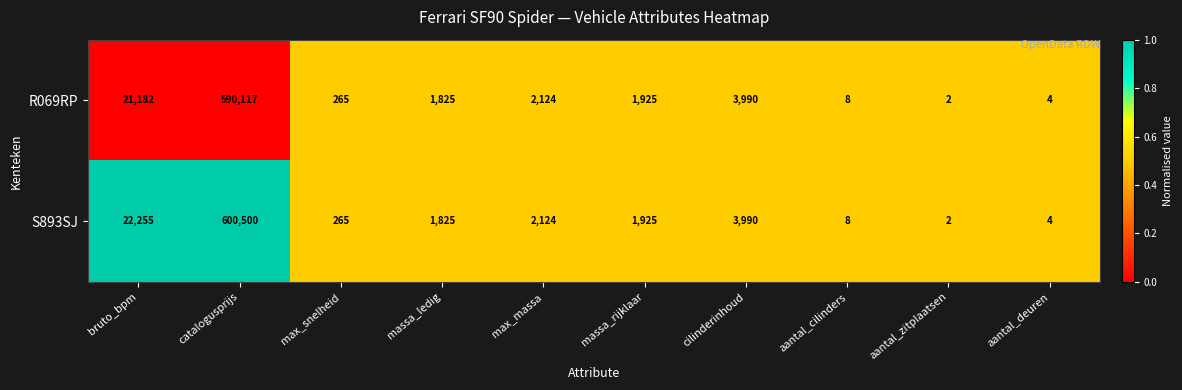

Reading left to right, list all the values displayed in this chart.

R069RP: bruto_bpm=21182	catalogusprijs=590117	max_snelheid=265	massa_ledig=1825	max_massa=2124	massa_rijklaar=1925	cilinderinhoud=3990	aantal_cilinders=8	aantal_zitplaatsen=2	aantal_deuren=4
S893SJ: bruto_bpm=22255	catalogusprijs=600500	max_snelheid=265	massa_ledig=1825	max_massa=2124	massa_rijklaar=1925	cilinderinhoud=3990	aantal_cilinders=8	aantal_zitplaatsen=2	aantal_deuren=4